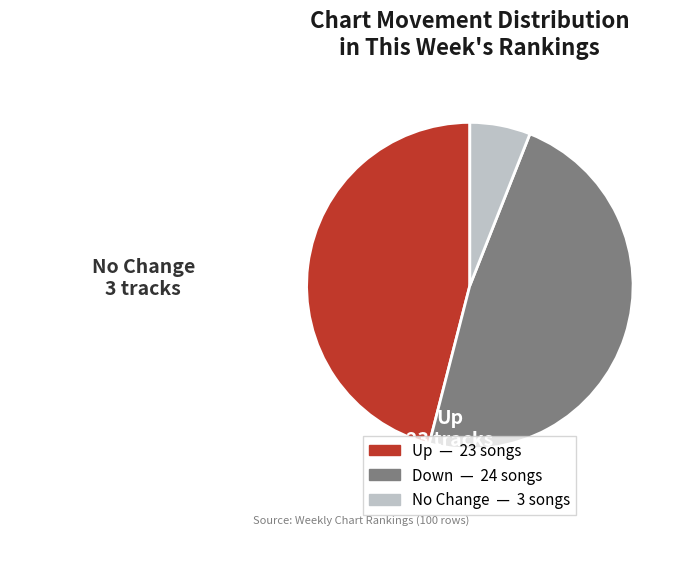

Rank the categories by value from highest to lowest.

Down, Up, No Change